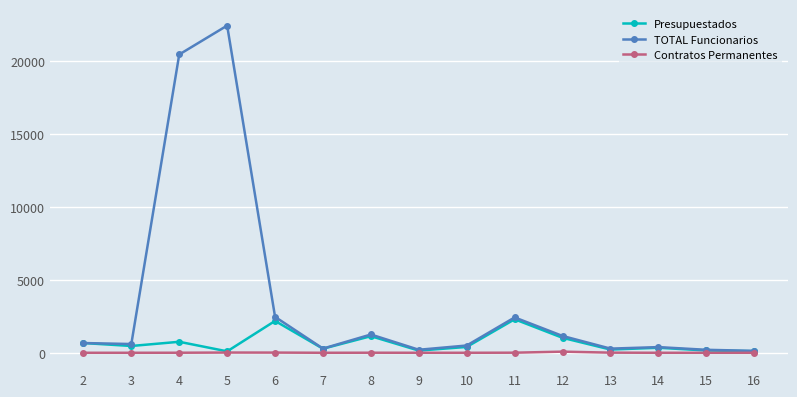

Count the number of categories in the chart.

15